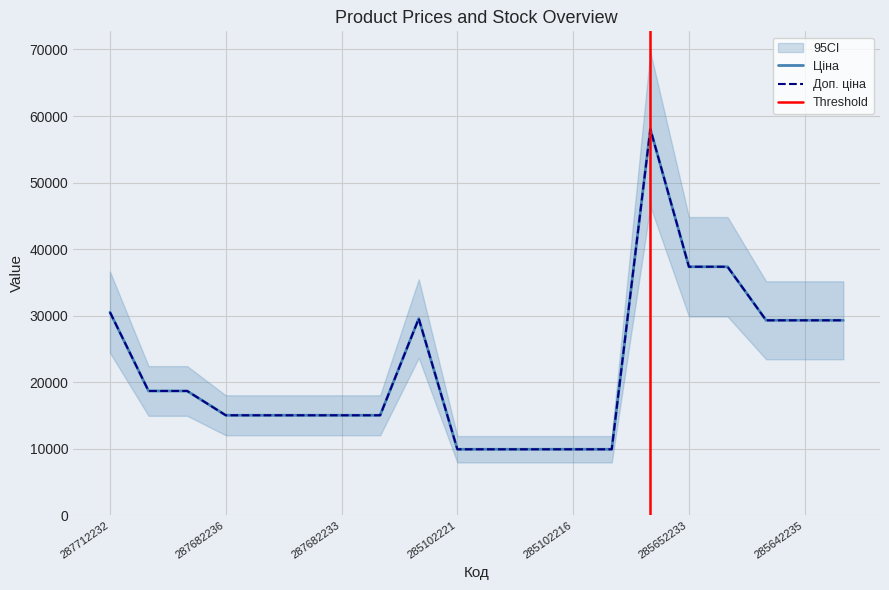

How many lines are shown in the chart?

2